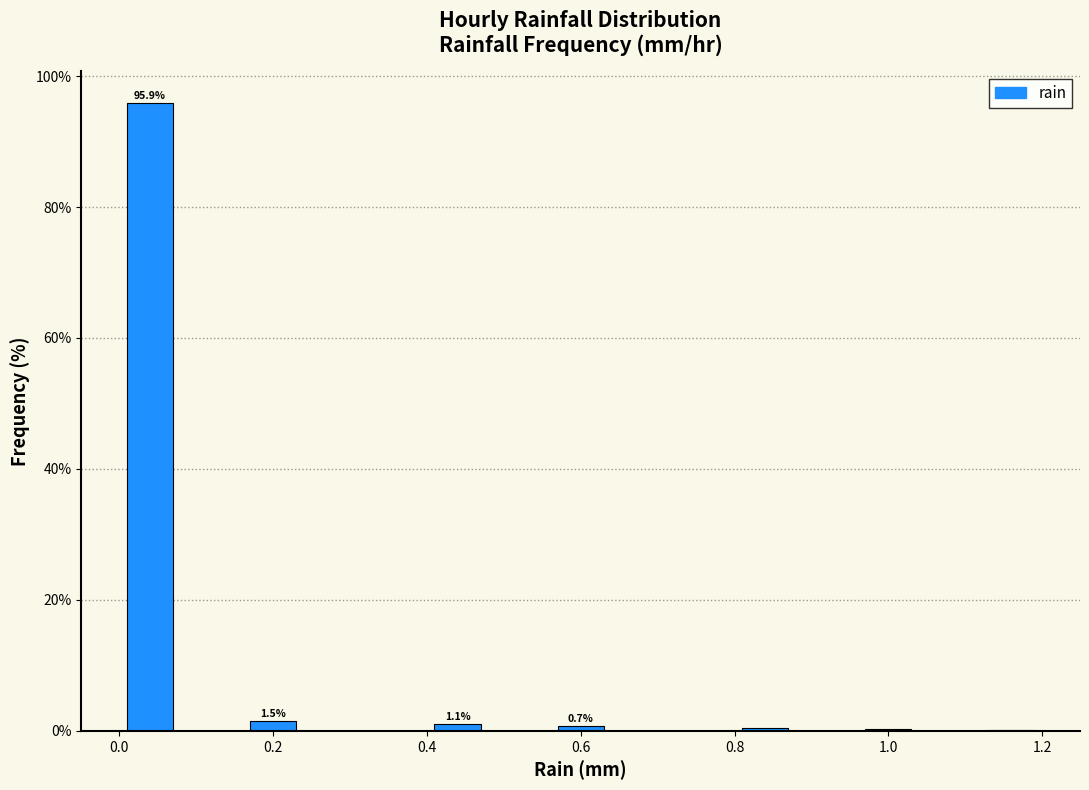

Over which range of the x-axis is the bar tallest?

0.00 to 0.08